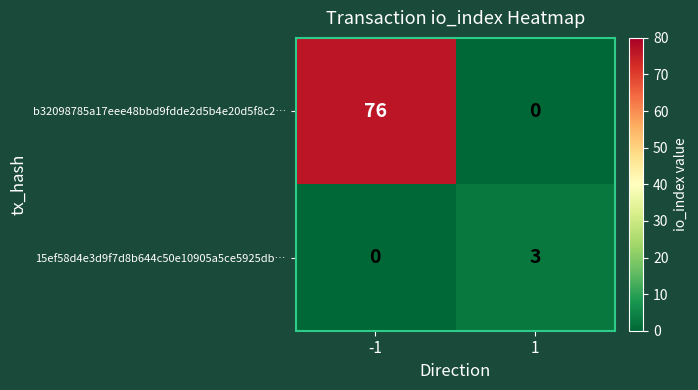

What is the sum of all 15ef58d4e3d9f7d8b644c50e10905a5ce5925db… values?

3